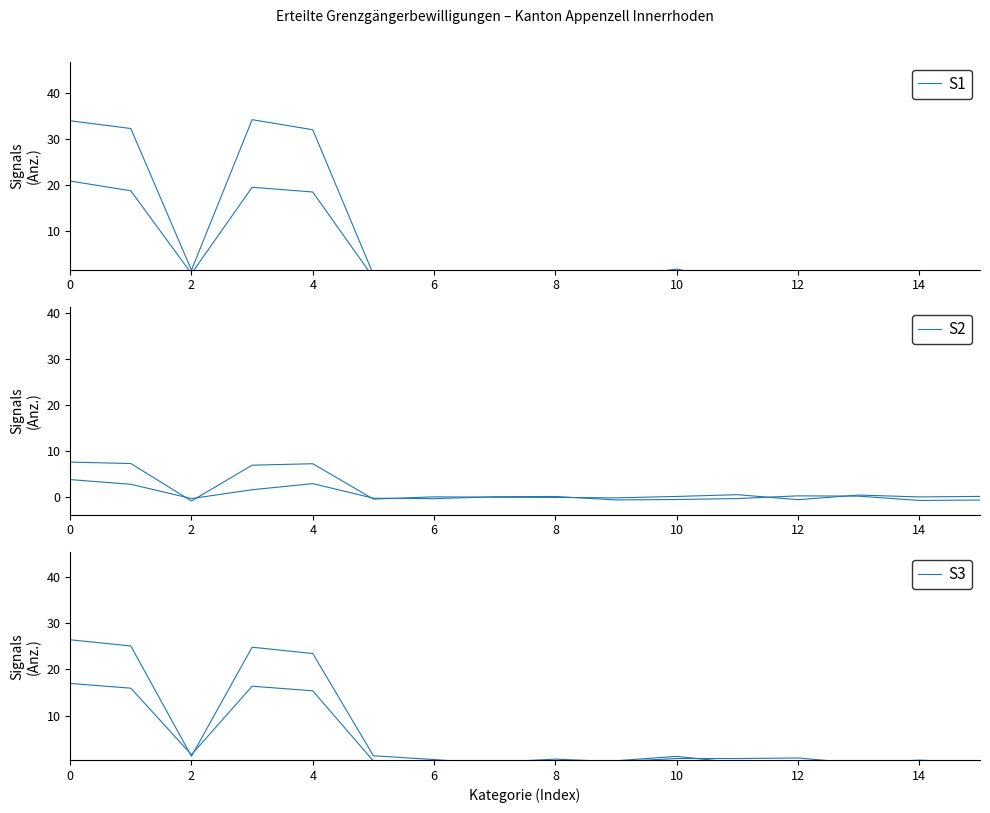

Is this an area chart (filled region under the line)?

No